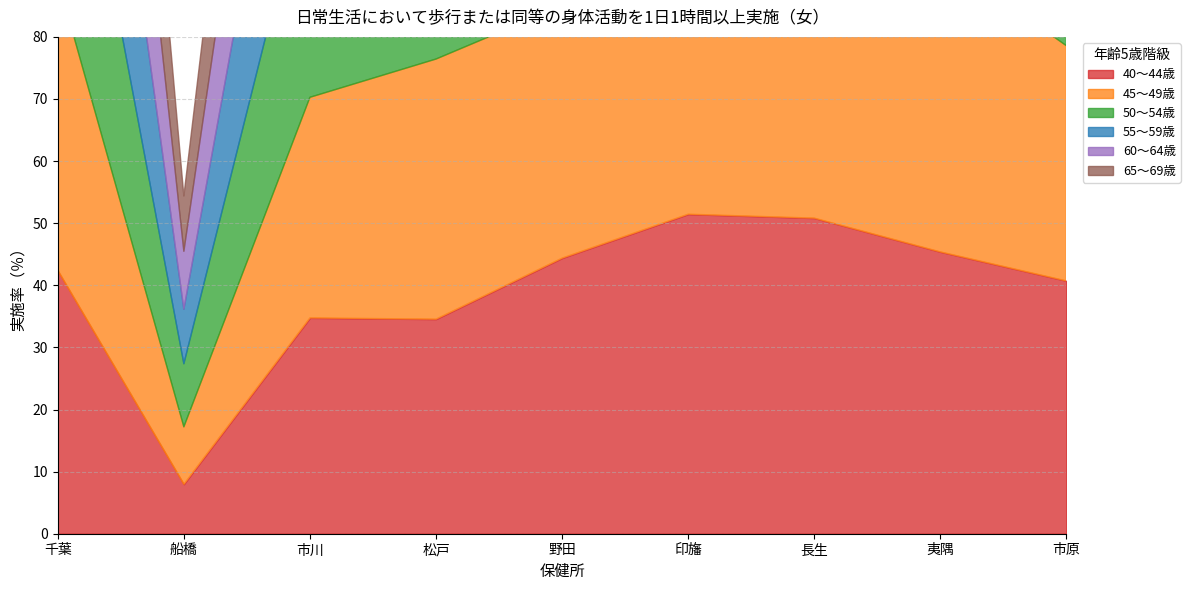

True or false: 65～69歳 and 55～59歳 cross at least once.

False